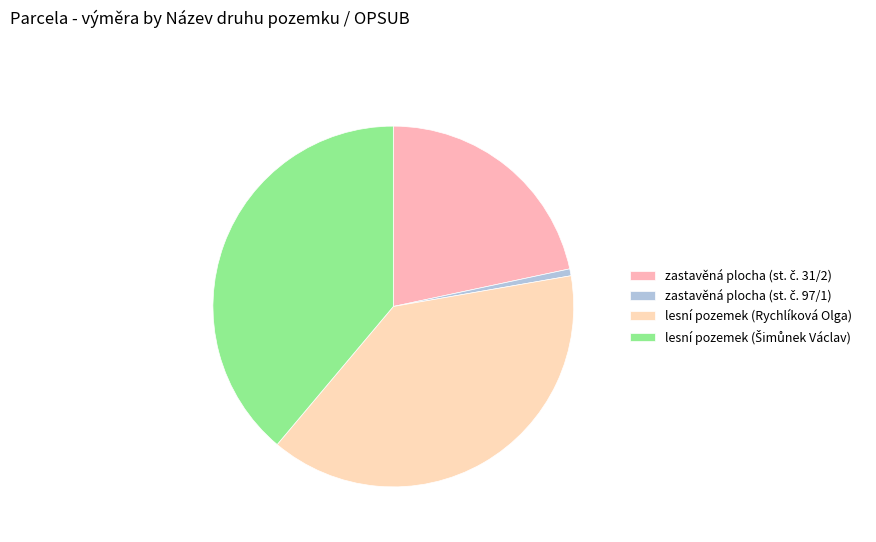

Count the number of slices in the pie.

4